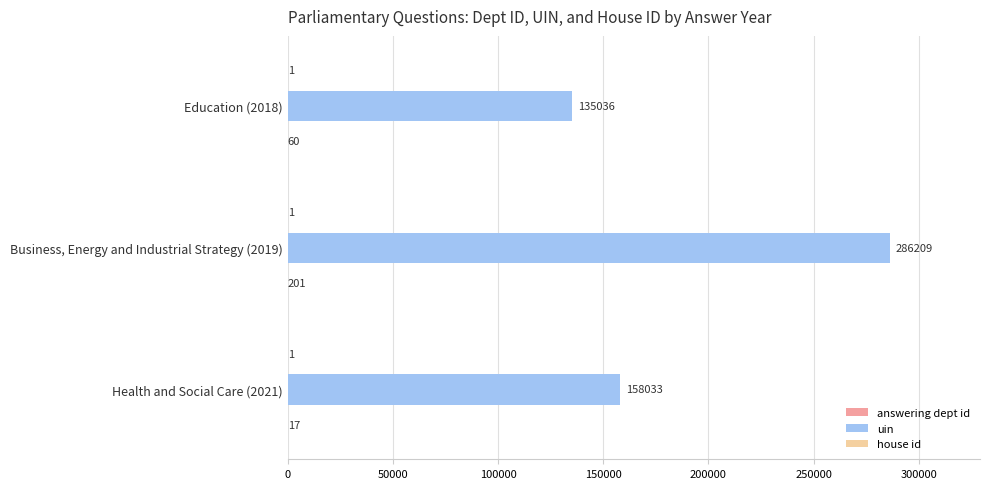

What is the maximum value shown in the chart?

286209